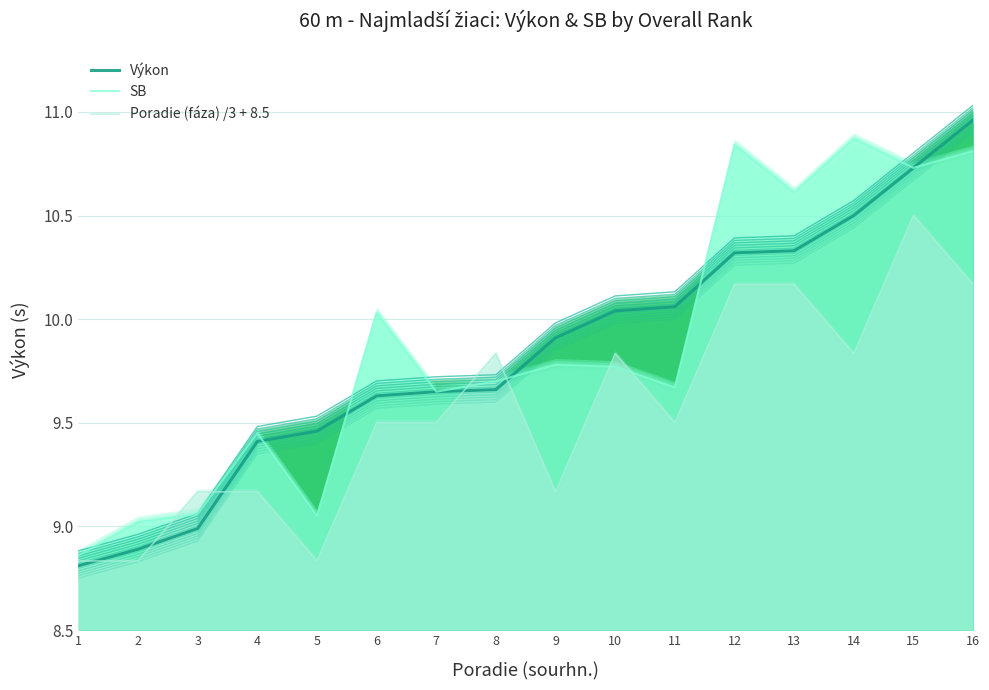

What is the highest value of the Poradie (fáza) /3 + 8.5 series?

10.5